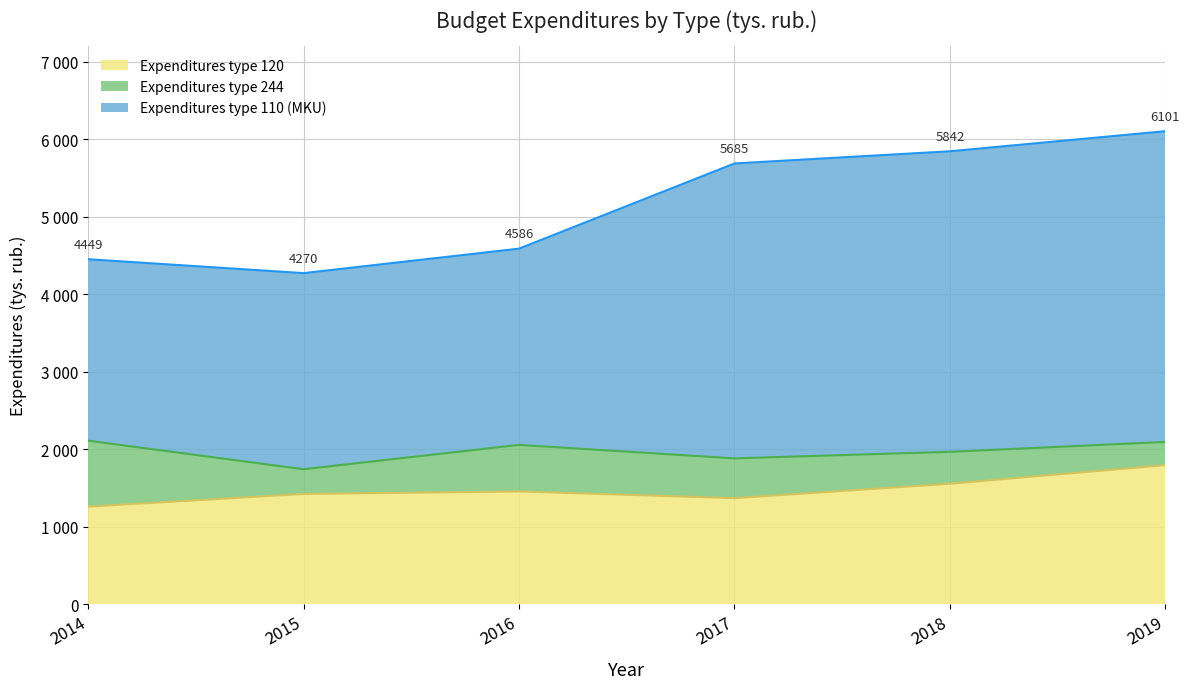

Where is Expenditures type 120 nearest to the value 1525?

2018